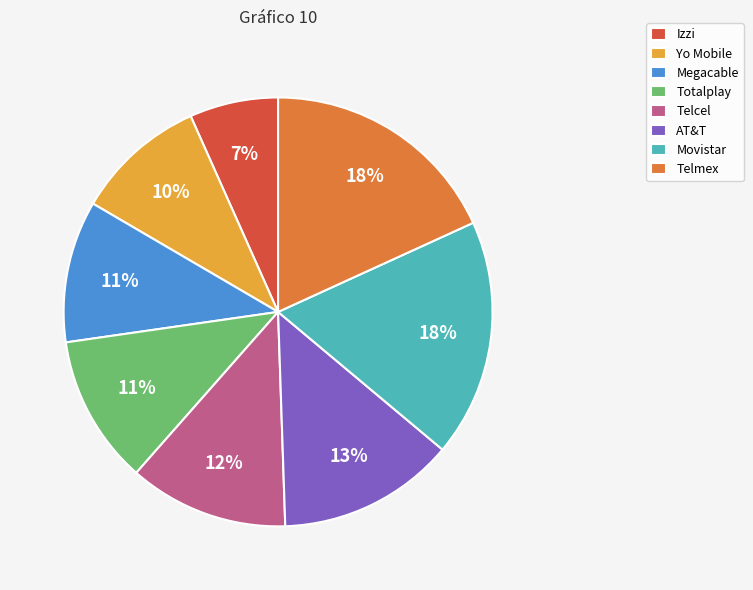

Which slice is the smallest?

Izzi